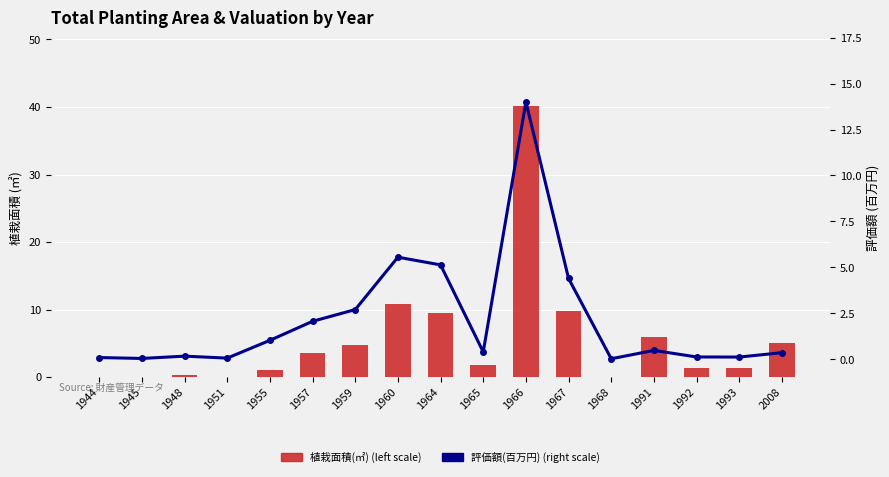

Reading right to left, extract all data points from this chart.

植栽面積(㎡) (left scale): 5.1	1.3	1.3	5.9	0.1	9.8	40.2	1.8	9.4	10.8	4.8	3.5	1.1	0.1	0.3	0.0	0.1
評価額(百万円) (right scale): 0.4	0.1	0.1	0.5	0.0	4.4	14.0	0.4	5.1	5.6	2.7	2.1	1.0	0.1	0.2	0.0	0.1